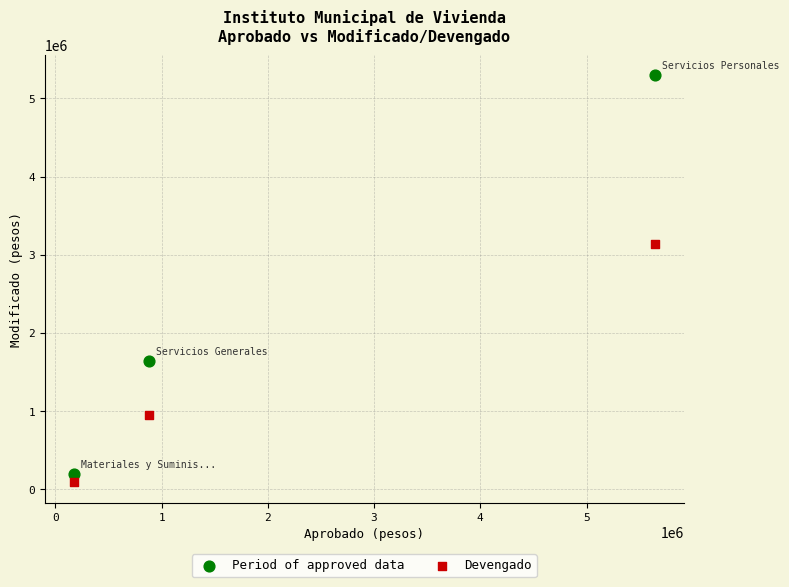

Across all data points, what is the range of Y values (max minus min)?

5204957.5